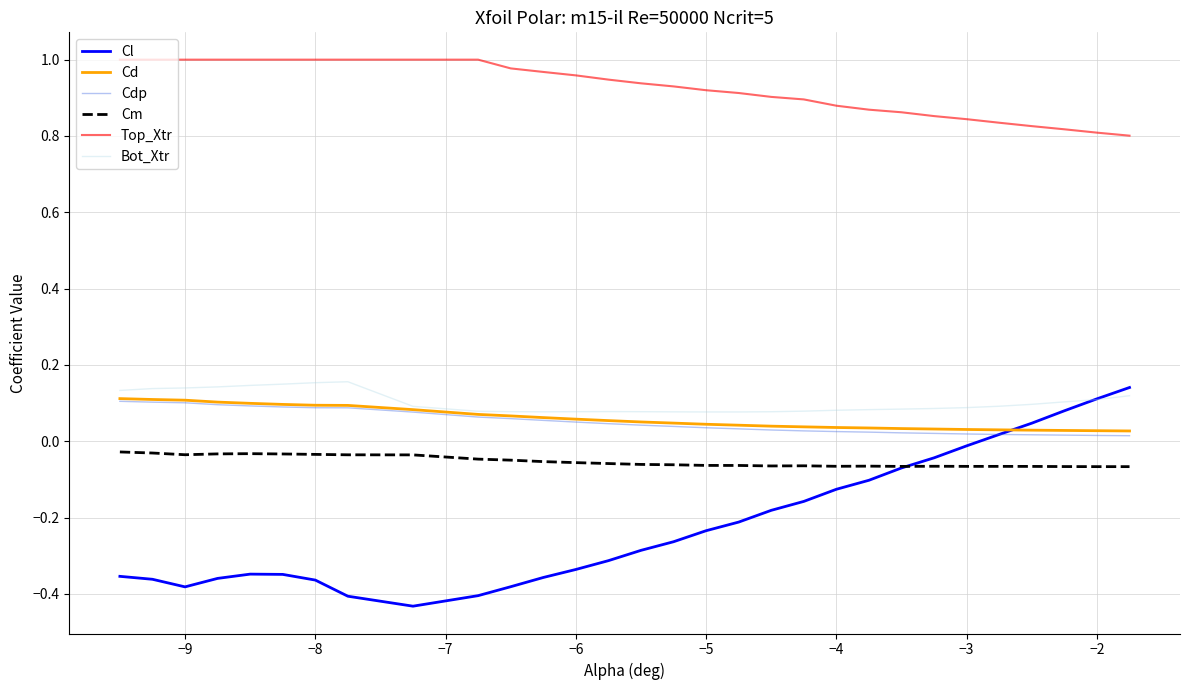

True or false: Cm and Cd intersect in this chart.

False